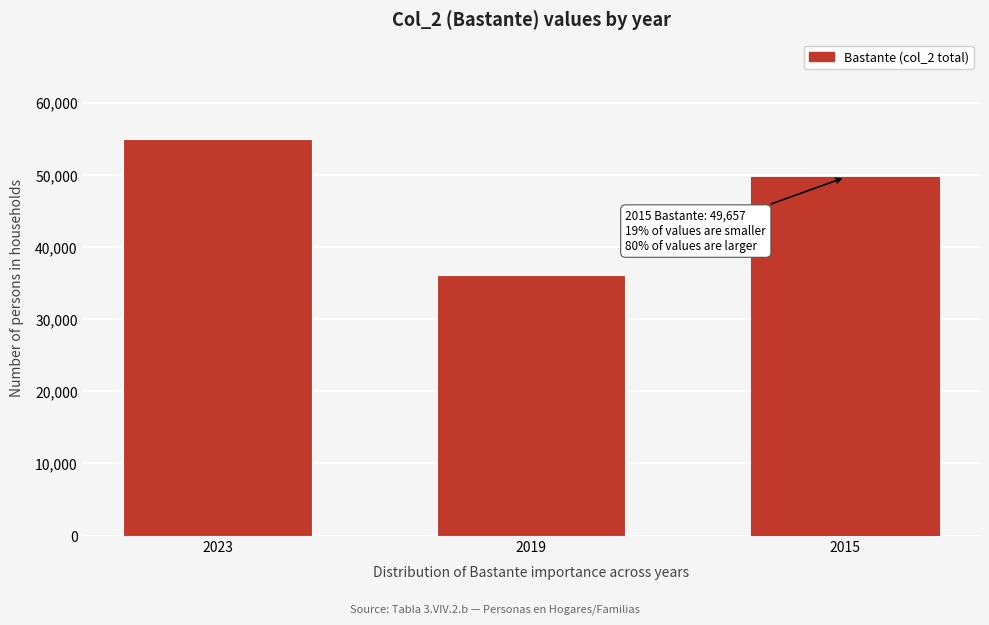

Reading right to left, transcribe all the data shown in this chart.

2015=49657.0	2019=36130.7	2023=55032.8